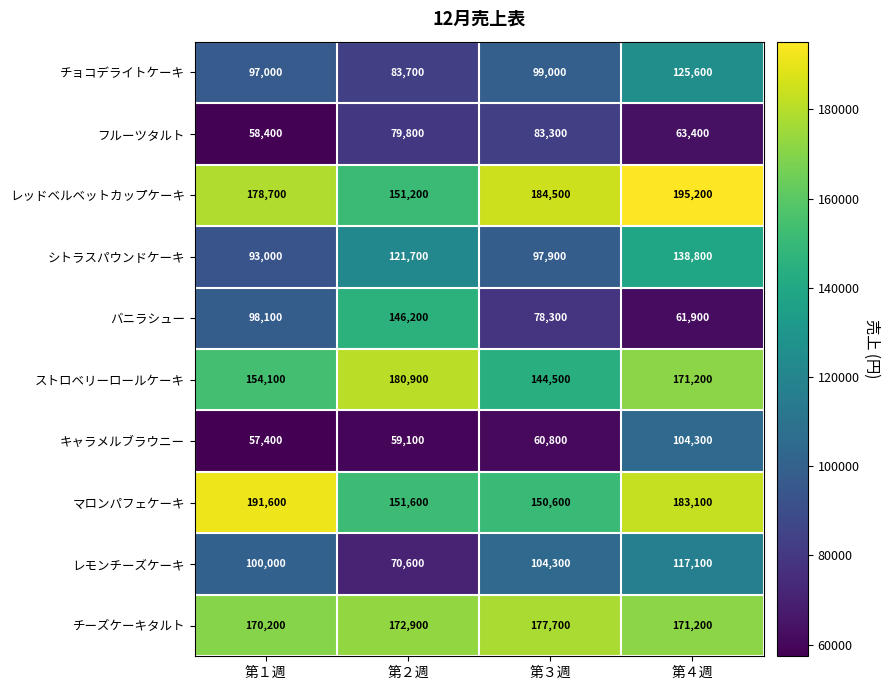

What is the spread (max minus min) of values at 第２週?

121800